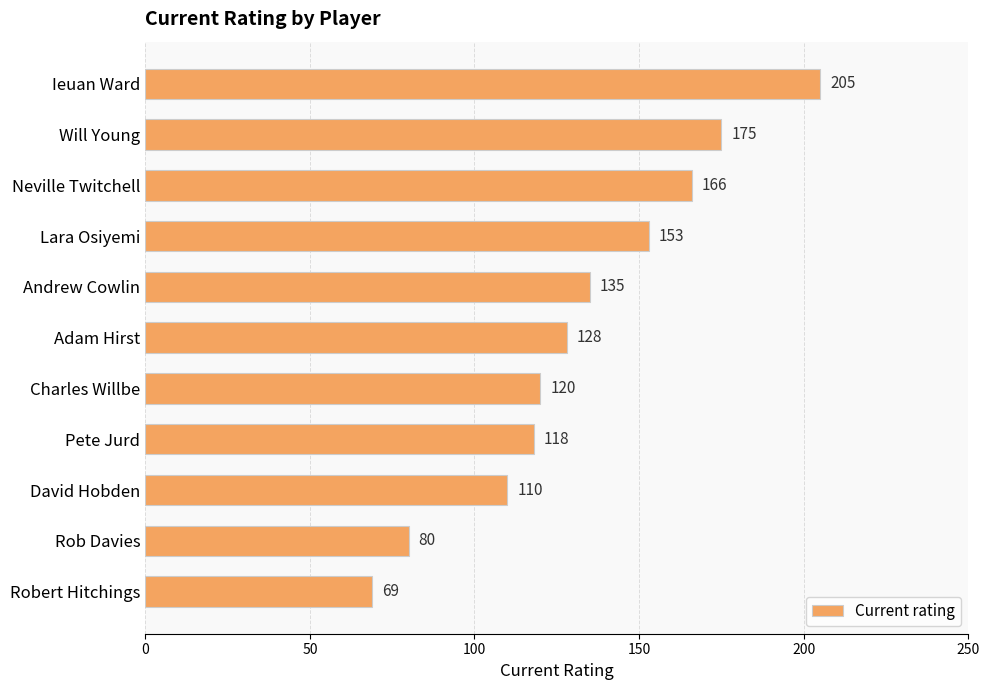

What value does the data have at Lara Osiyemi, to the nearest 10?

150